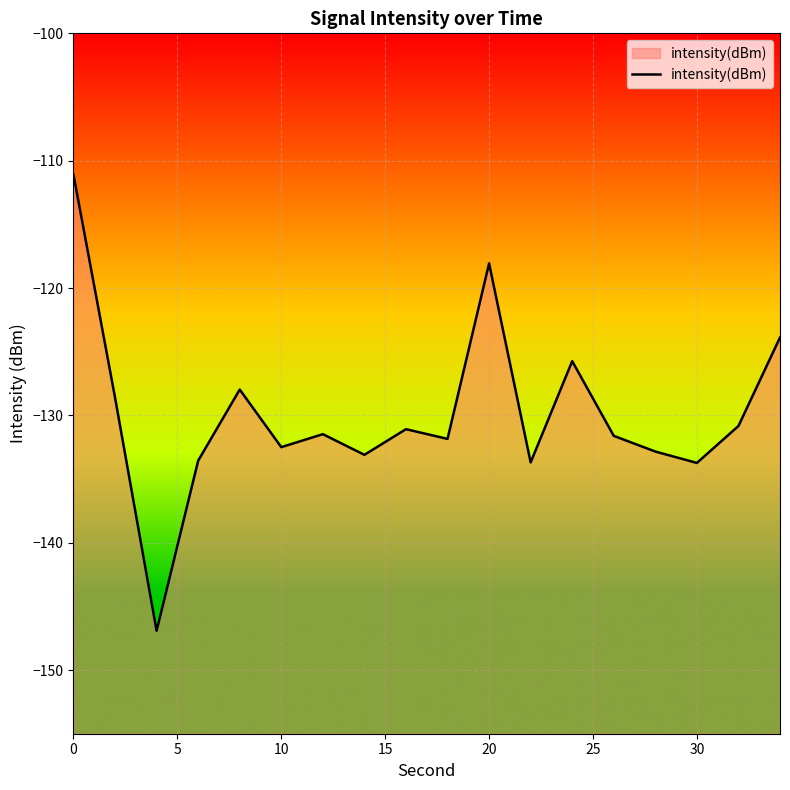

The chart shows a value of -185.1 at 10. True or false?

False